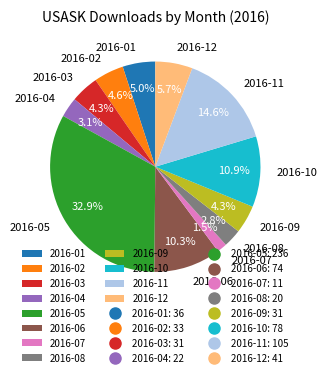

Is the sum of 2016-07 and 2016-01 greater than half?

No